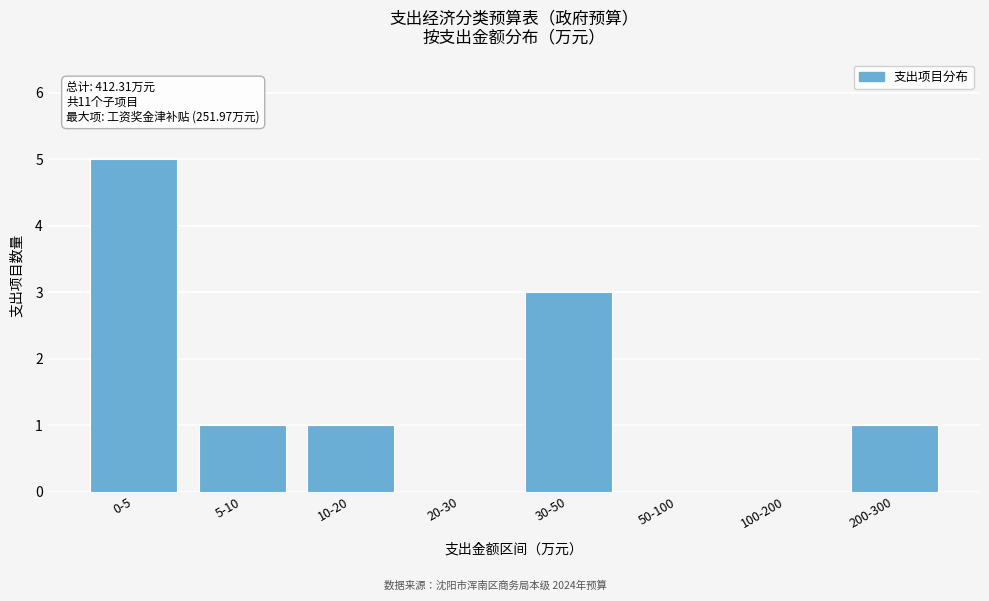

Reading left to right, transcribe all the data shown in this chart.

0-5=5	5-10=1	10-20=1	20-30=0	30-50=3	50-100=0	100-200=0	200-300=1